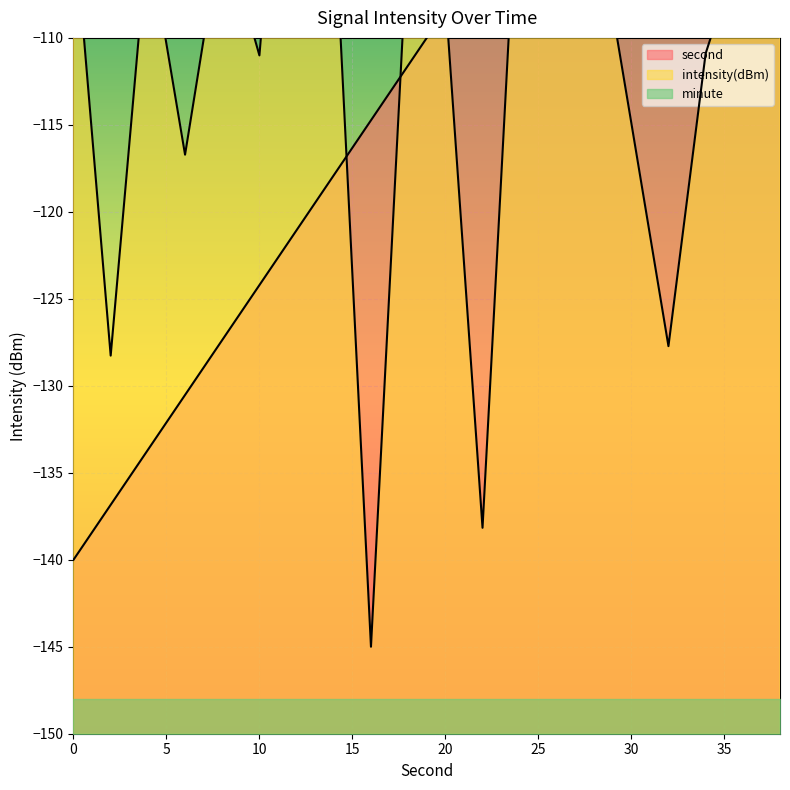

Where do second and intensity first cross each other?

14 and 16